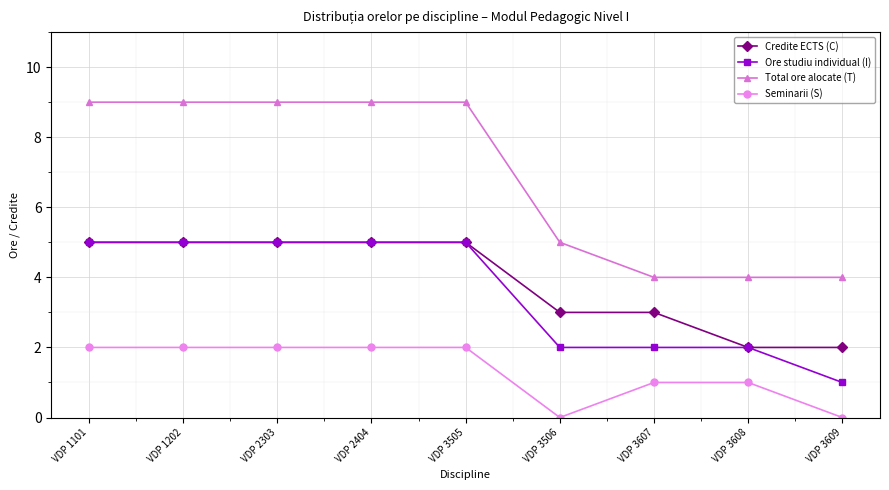

What is the total value across all series at VDP 2303?

21